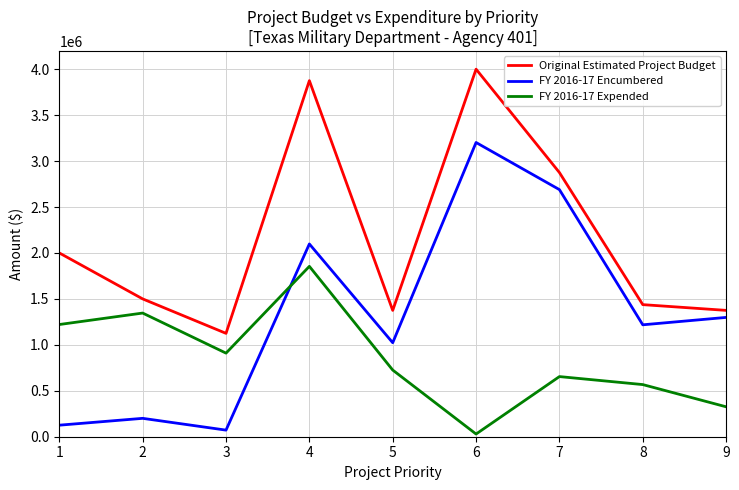

Rank the series by their average value, from lowest to highest.

FY 2016-17 Expended, FY 2016-17 Encumbered, Original Estimated Project Budget